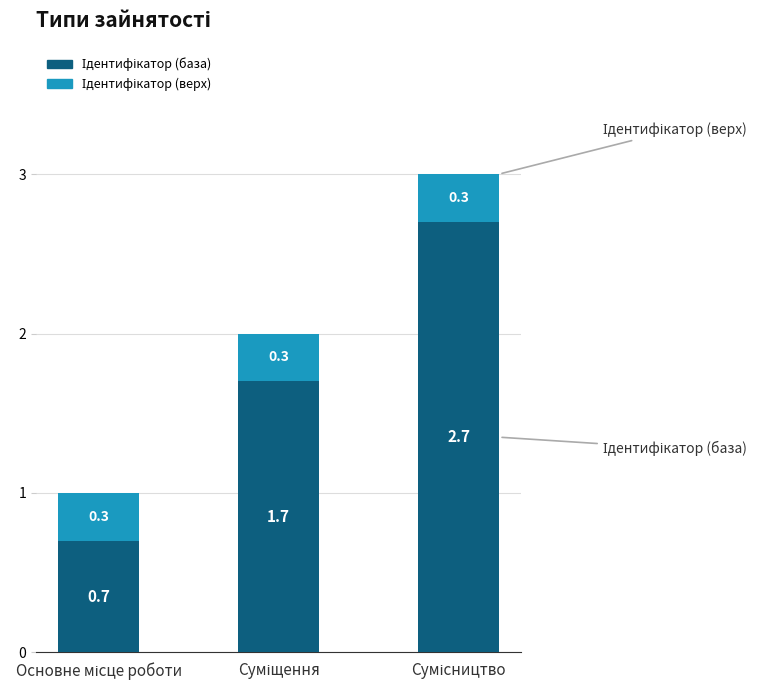

What is the lowest value of the Ідентифікатор (база) series?

0.7